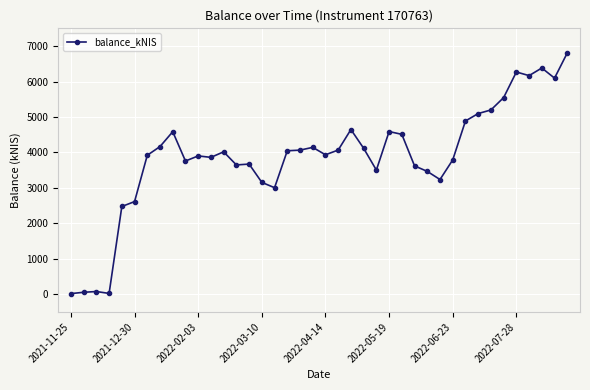

How many lines are shown in the chart?

1